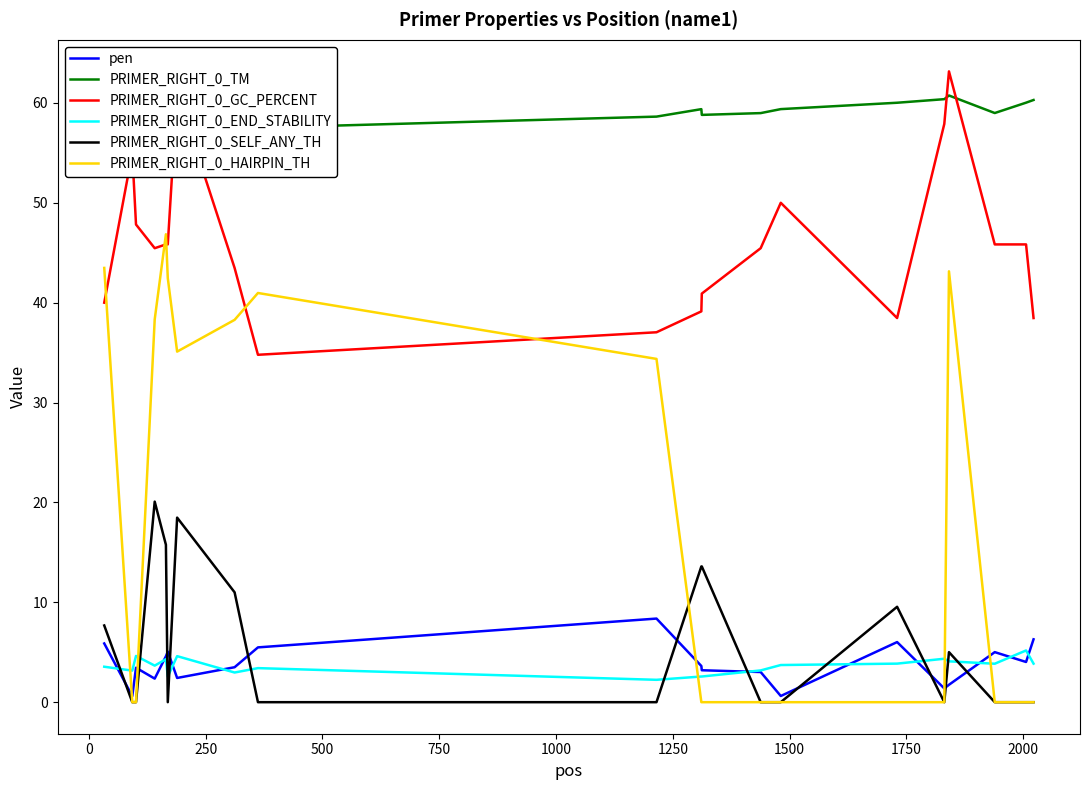

What is the minimum value for PRIMER_RIGHT_0_GC_PERCENT?

34.8